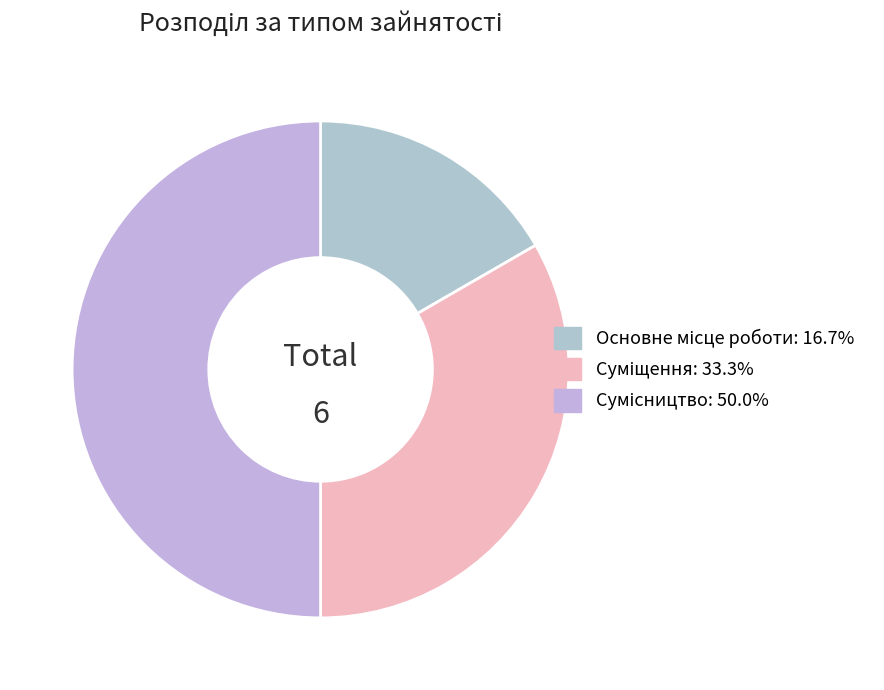

To the nearest percent, what is the difference between the Суміщення and Основне місце роботи slice percentages?

17%